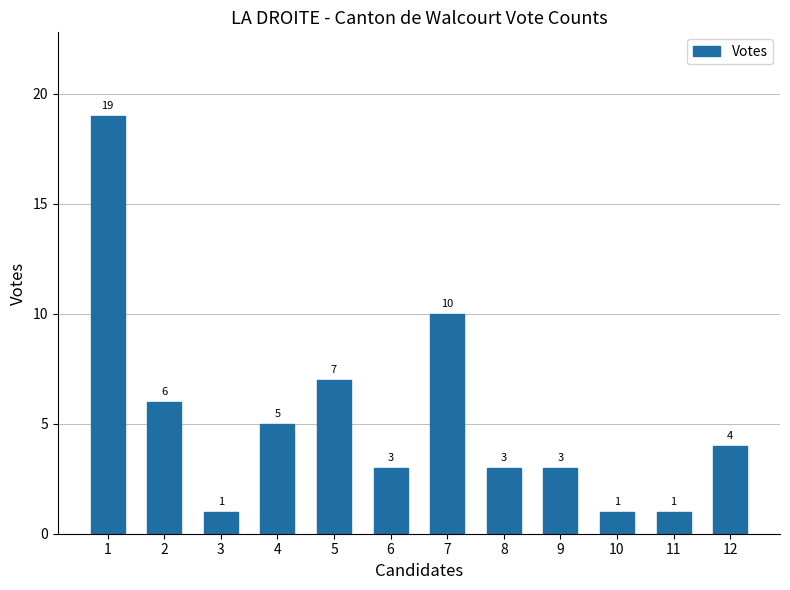

What is the value of the 12th bar from the left?

4